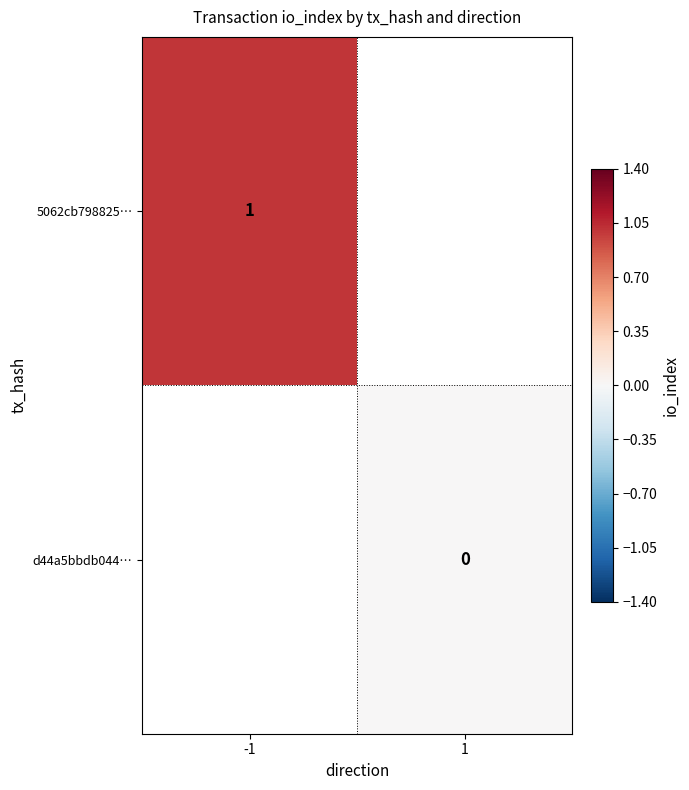

The value of 5062cb798825… at -1 is 1. True or false?

True